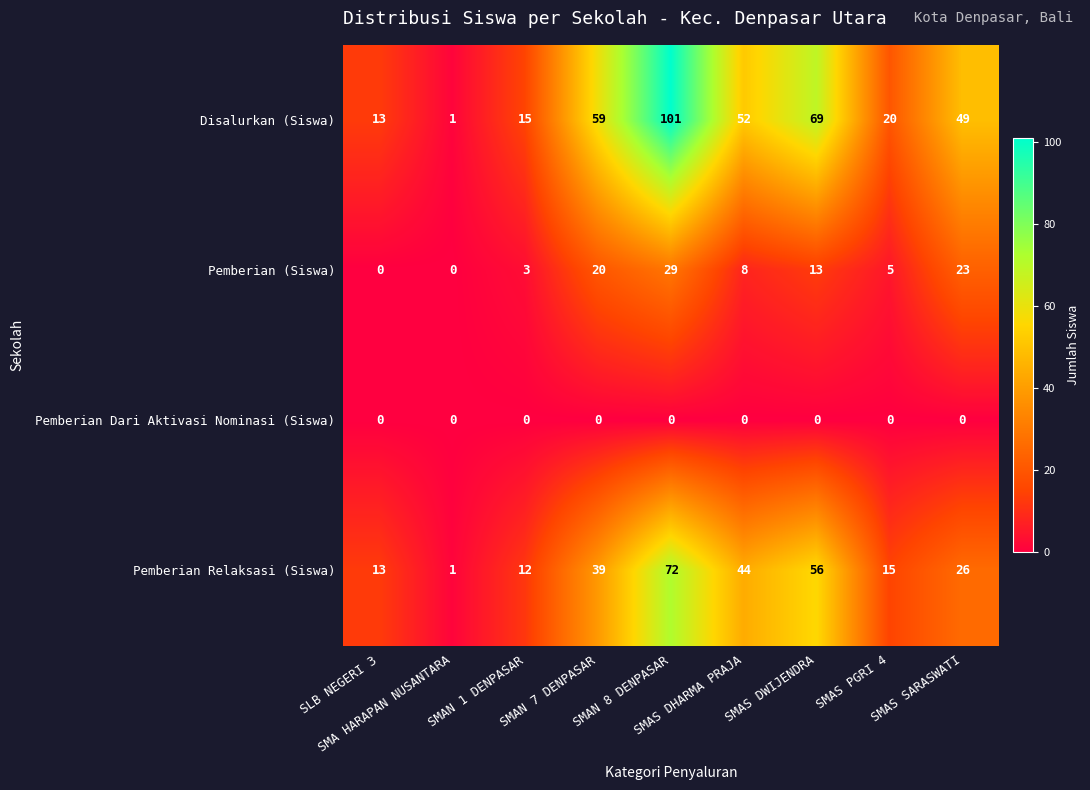

How many data points does each series have?

9